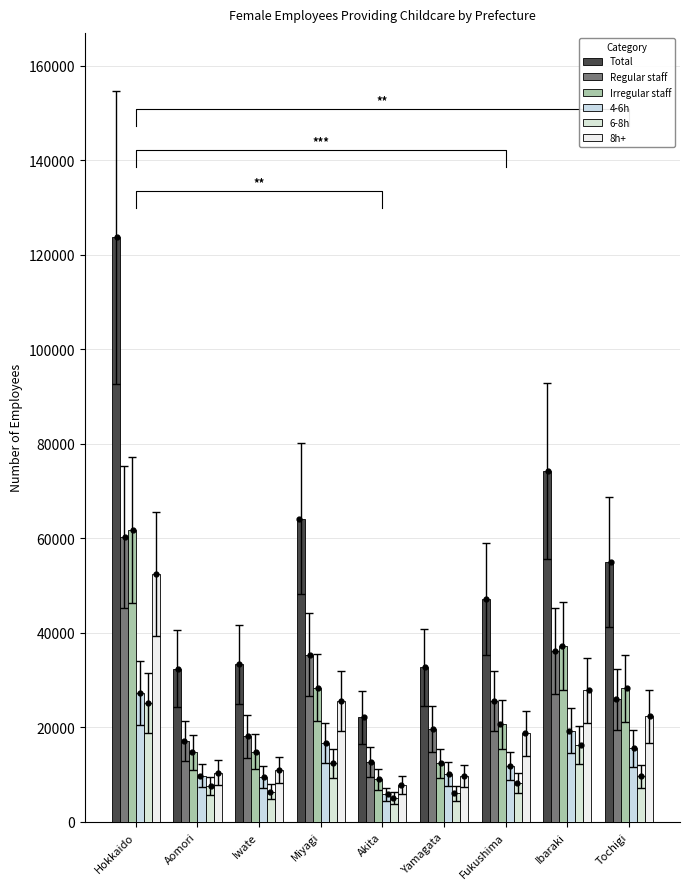

At how many categories does at least one series exceed 10116?

9